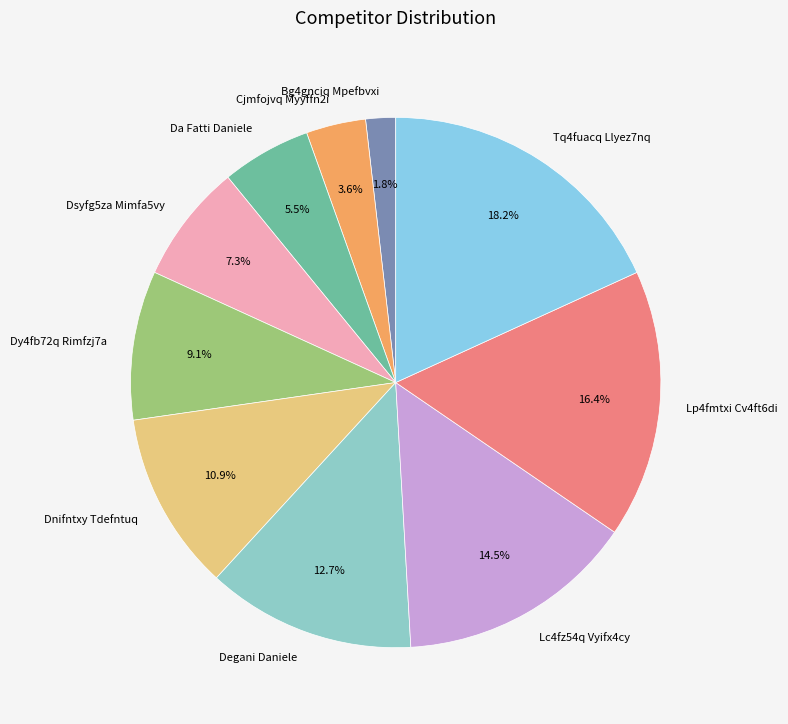

To the nearest percent, what is the combined percentage of Da Fatti Daniele and Bg4gnciq Mpefbvxi?

7%